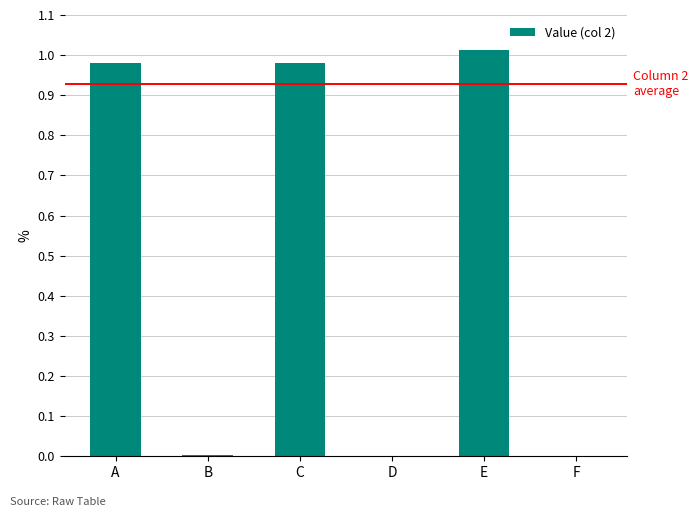

Are the bars horizontal?

No